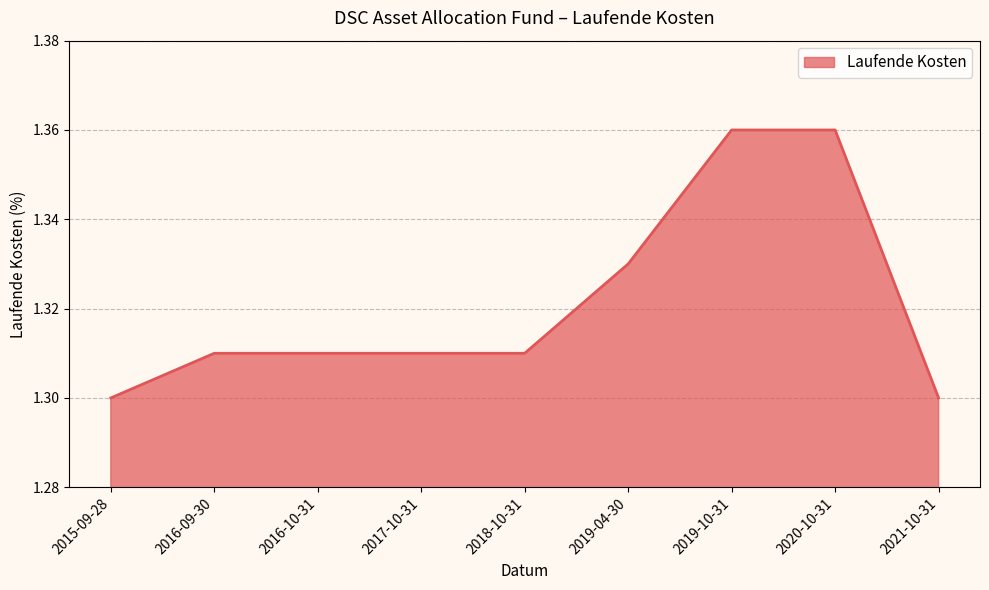

The chart shows a value of 2.1 at 2021-10-31. True or false?

False